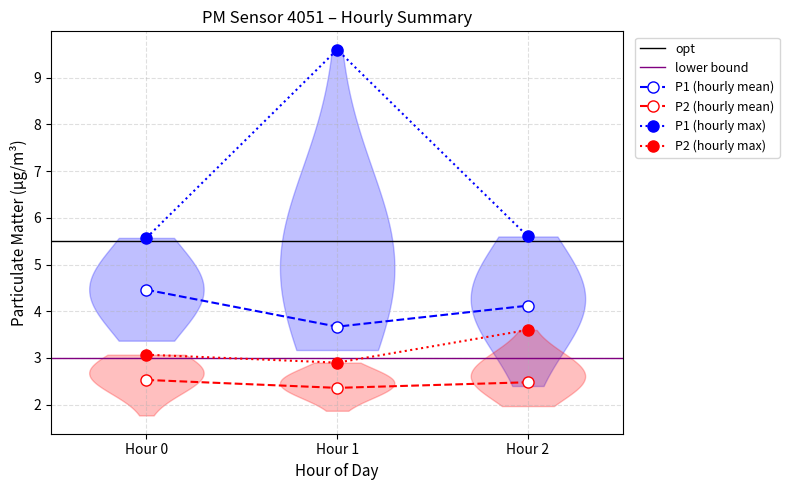

What is the lowest value of the P2 (hourly max) series?

2.9